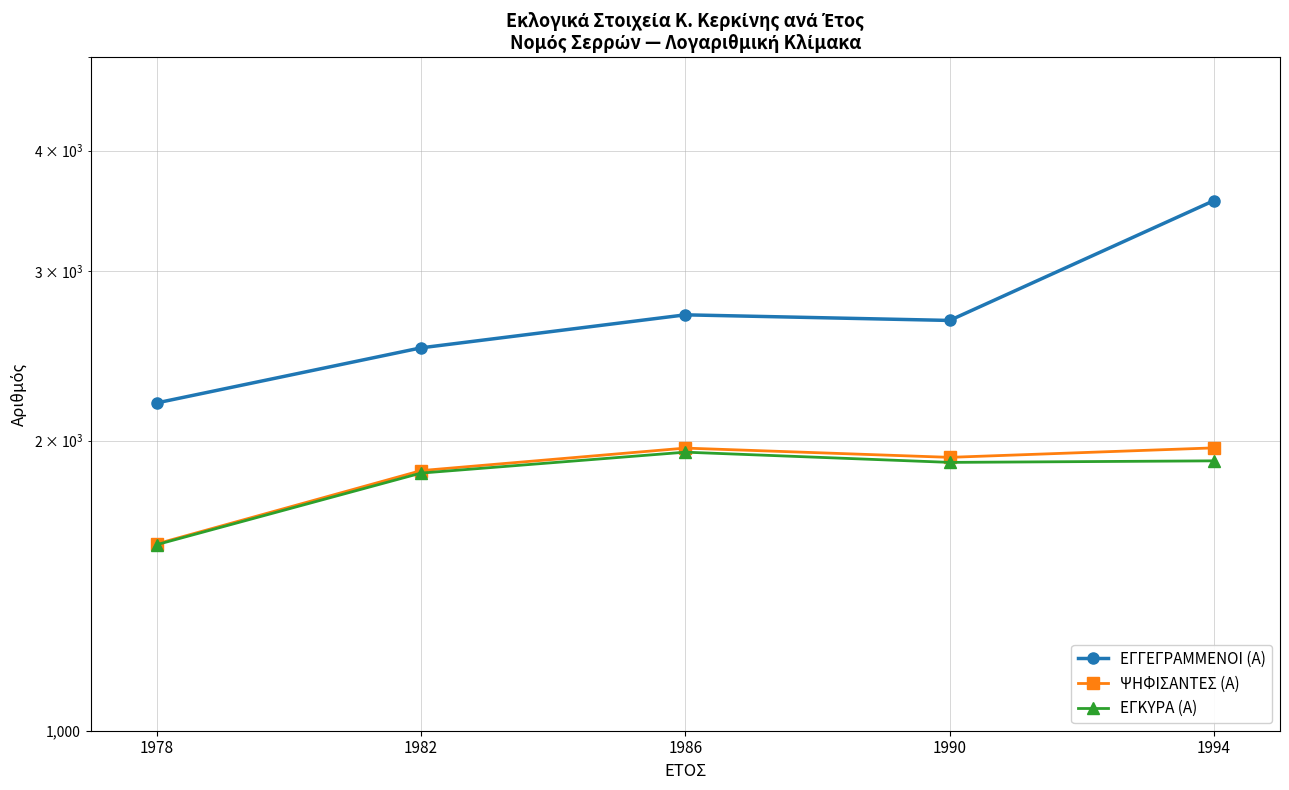

Rank the series at 1986 from lowest to highest value.

ΕΓΚΥΡΑ (Α), ΨΗΦΙΣΑΝΤΕΣ (Α), ΕΓΓΕΓΡΑΜΜΕΝΟΙ (Α)